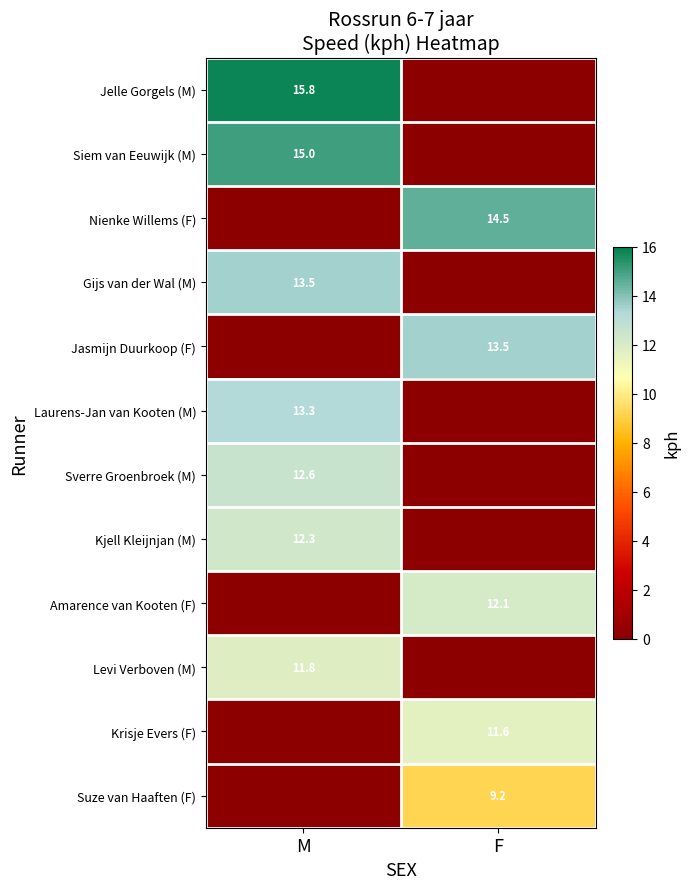

What is the maximum value shown in the chart?

15.8